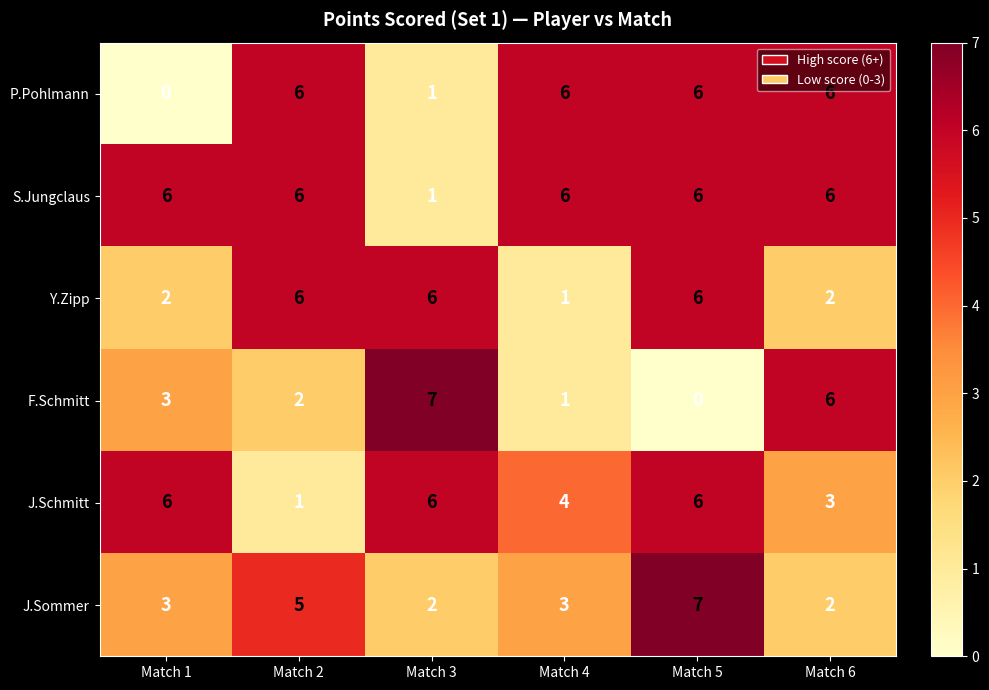

What is the average value of the P.Pohlmann series?

4